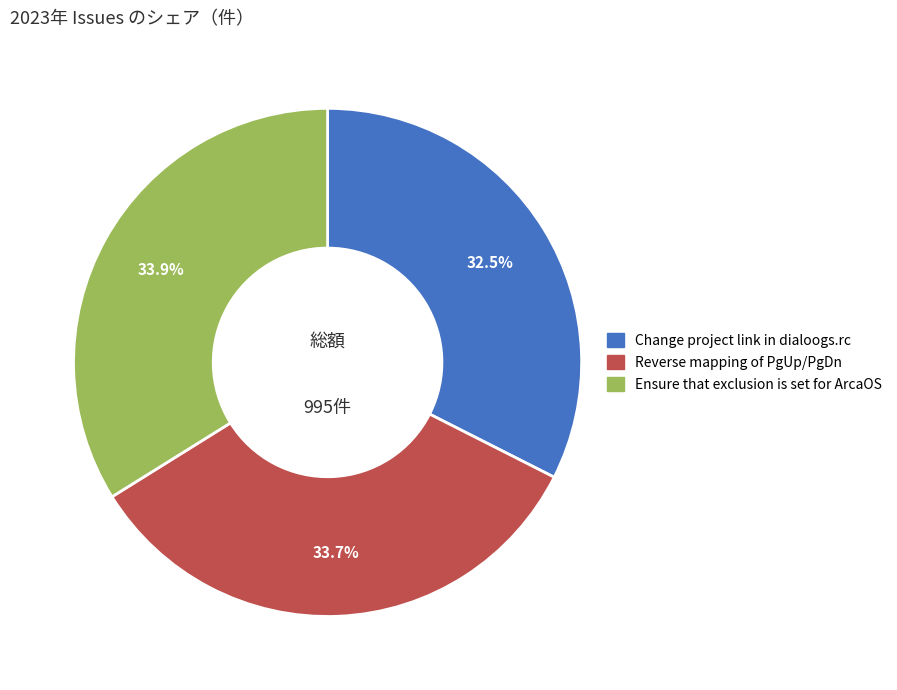

To the nearest percent, what is the difference between the largest and smallest slice percentages?

1%